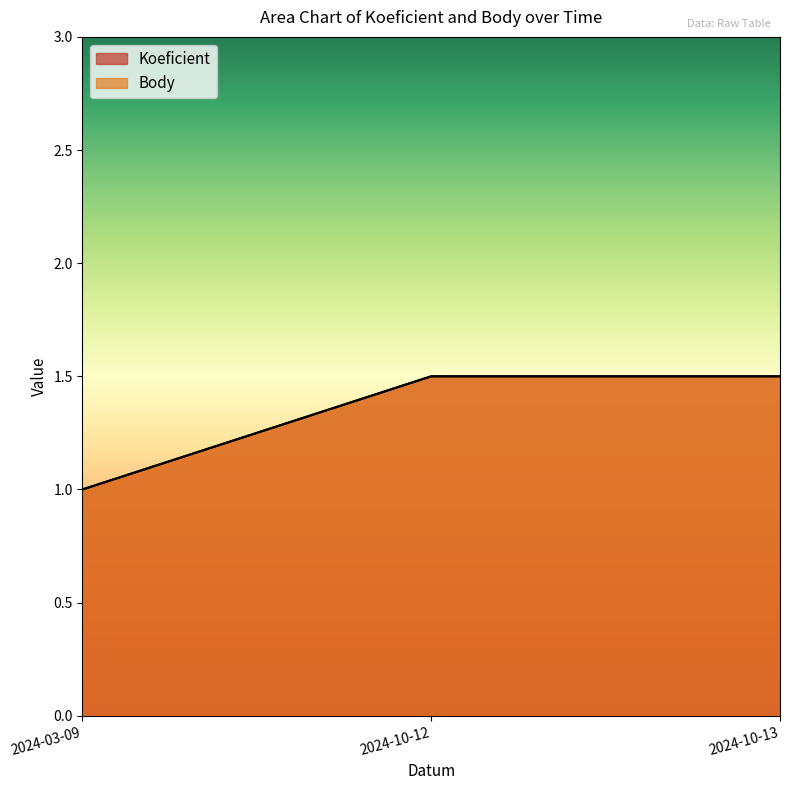

Where is Koeficient nearest to the value 1?

2024-03-09